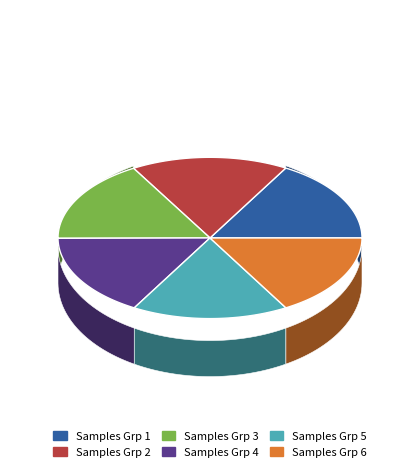

Does any single category account for the majority?

No